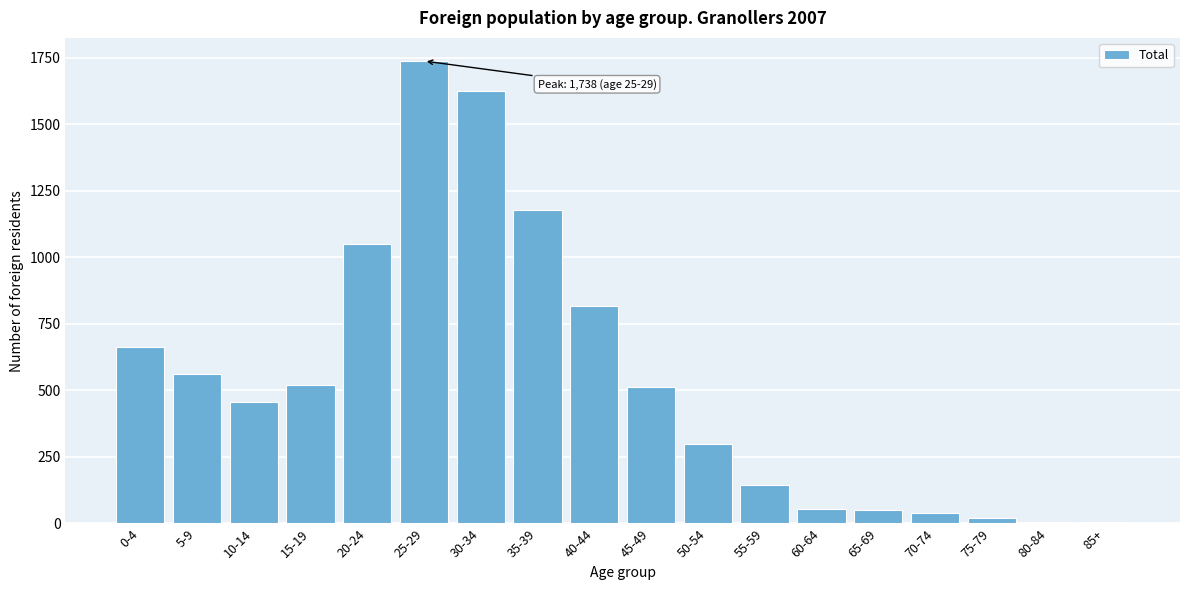

Is it true that the value at 0-4 is 252?

False